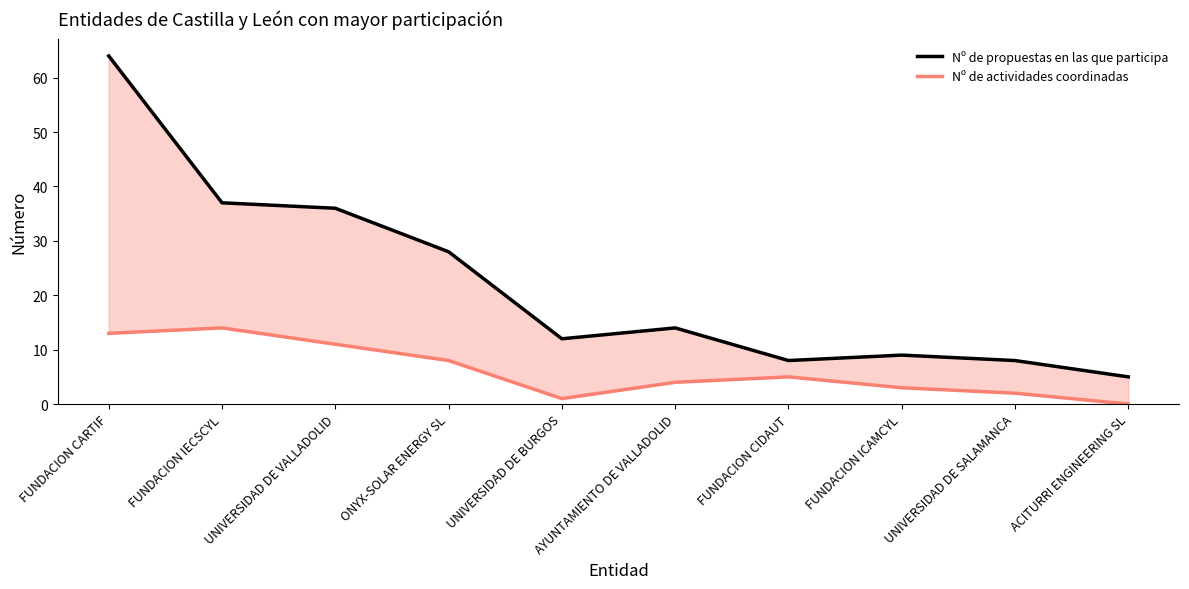

Between UNIVERSIDAD DE VALLADOLID and ACITURRI ENGINEERING SL, which series saw the biggest shift?

Nº de propuestas en las que participa